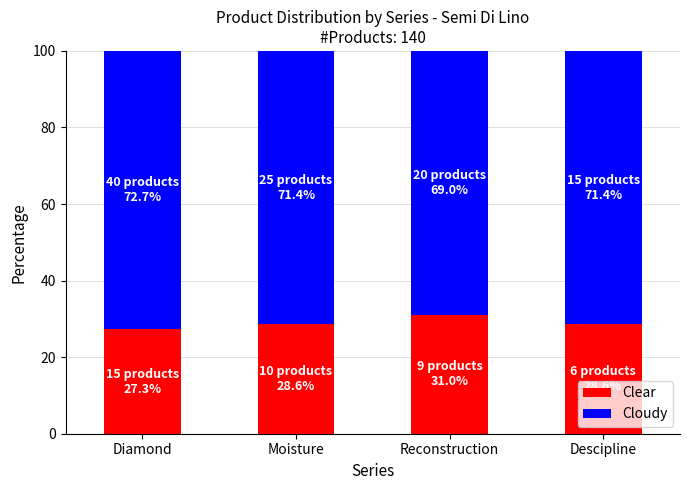

At which label does Clear reach its peak?

Reconstruction